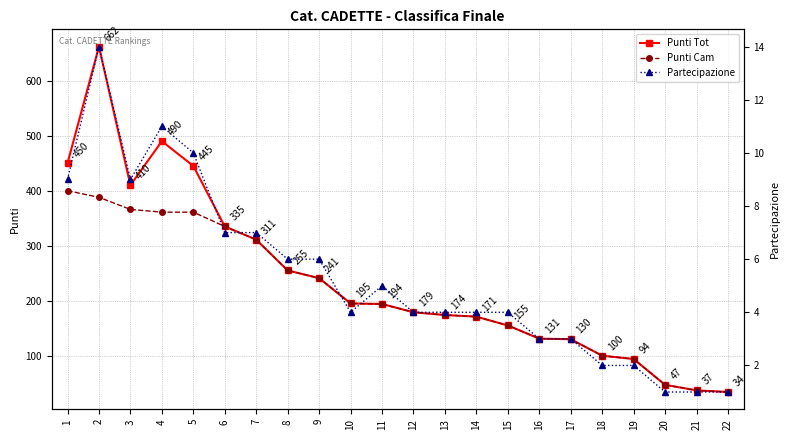

Which series has the largest range (max minus min)?

Punti Tot